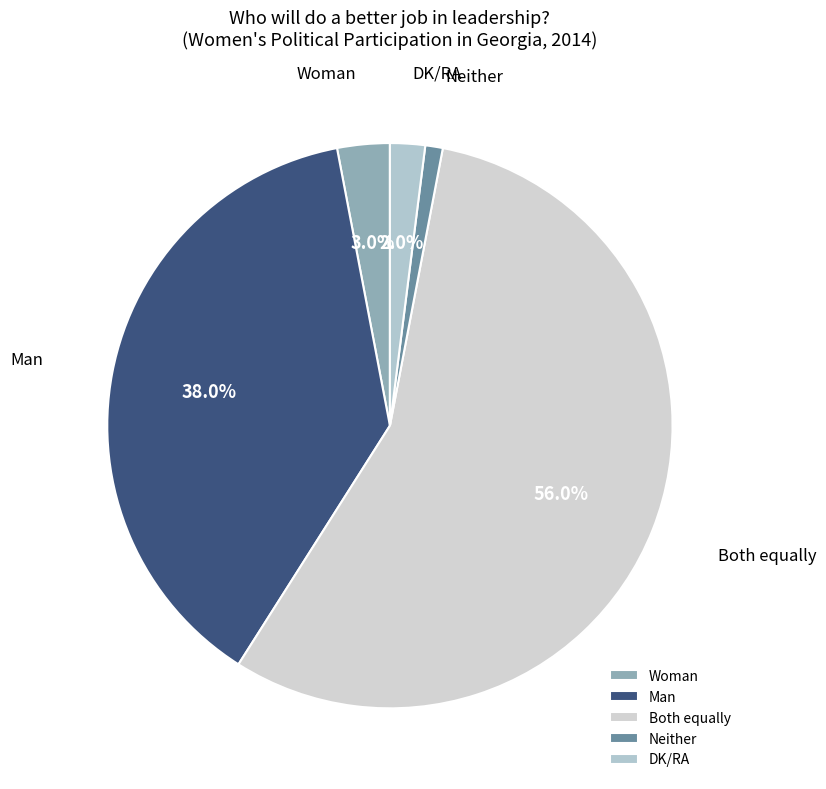

Is the sum of Woman and Both equally greater than half?

Yes